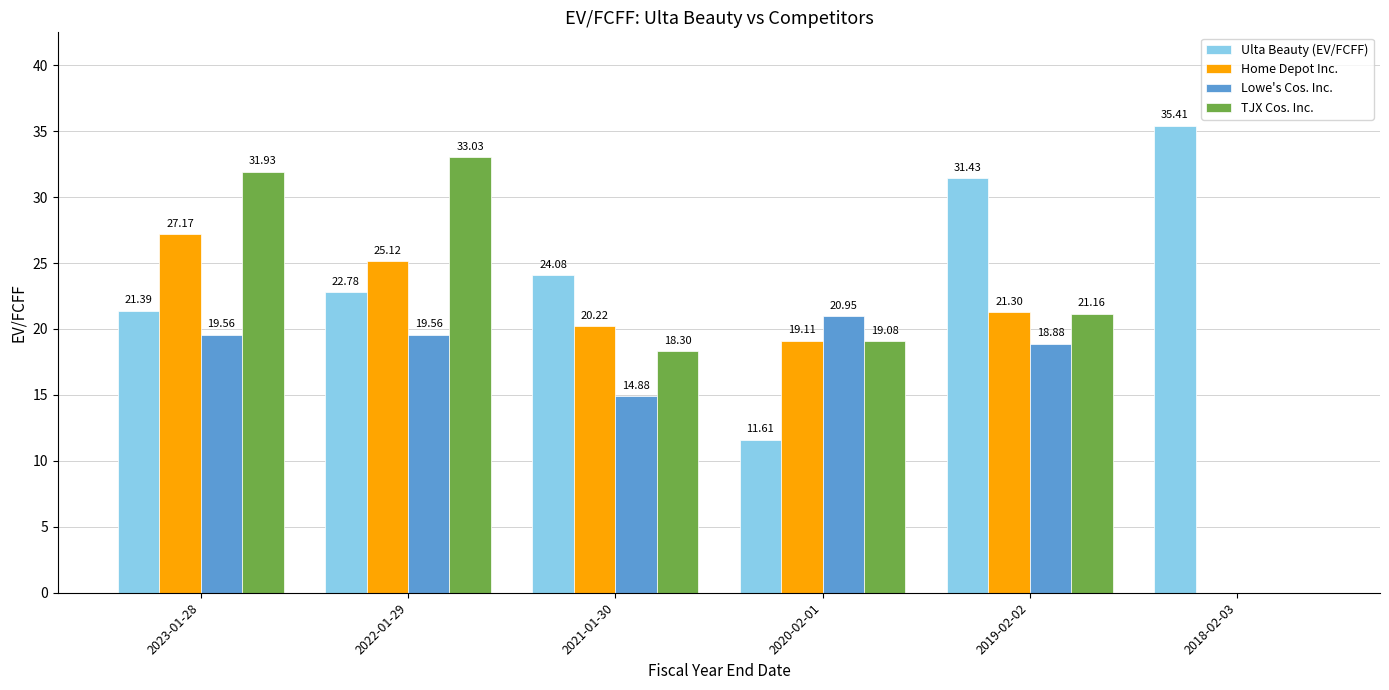

Between 2023-01-28 and 2021-01-30, which series saw the biggest shift?

TJX Cos. Inc.